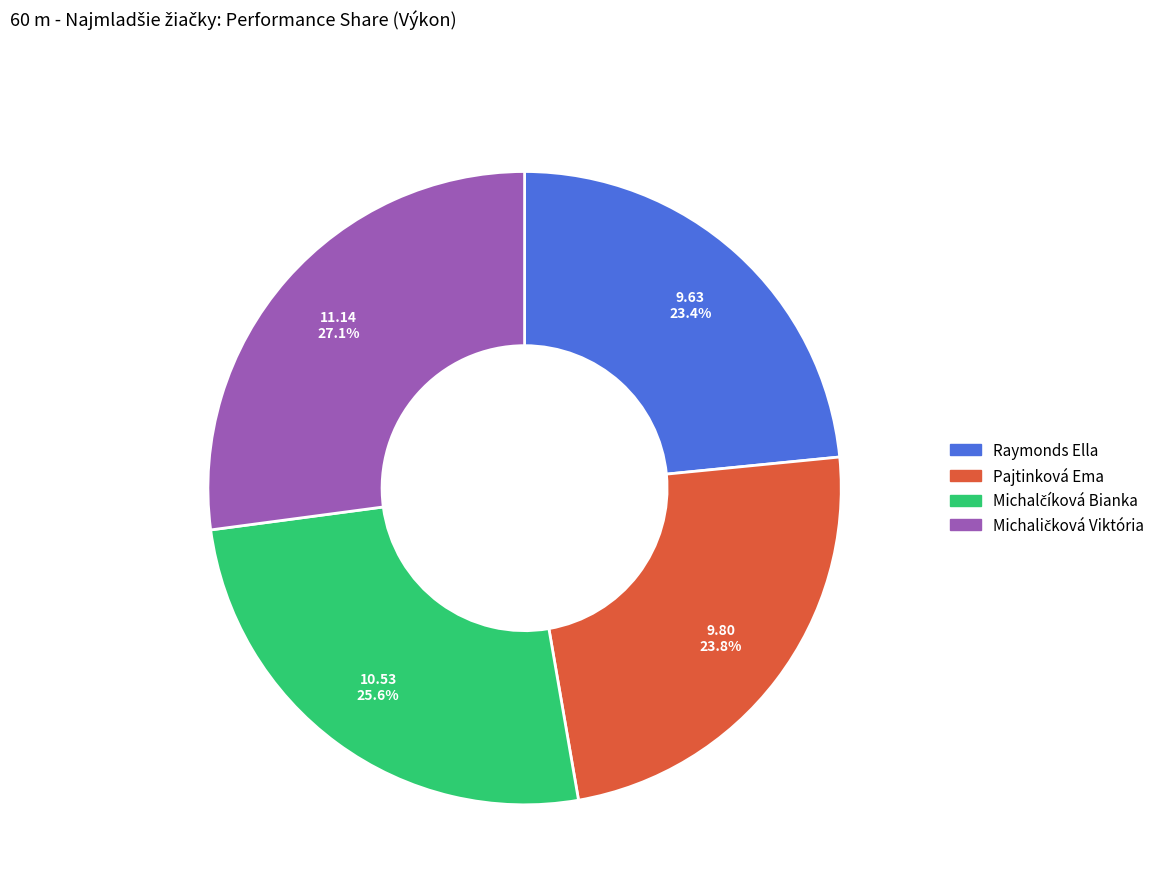

How much of the chart is everything except Pajtinková Ema?

76.2%